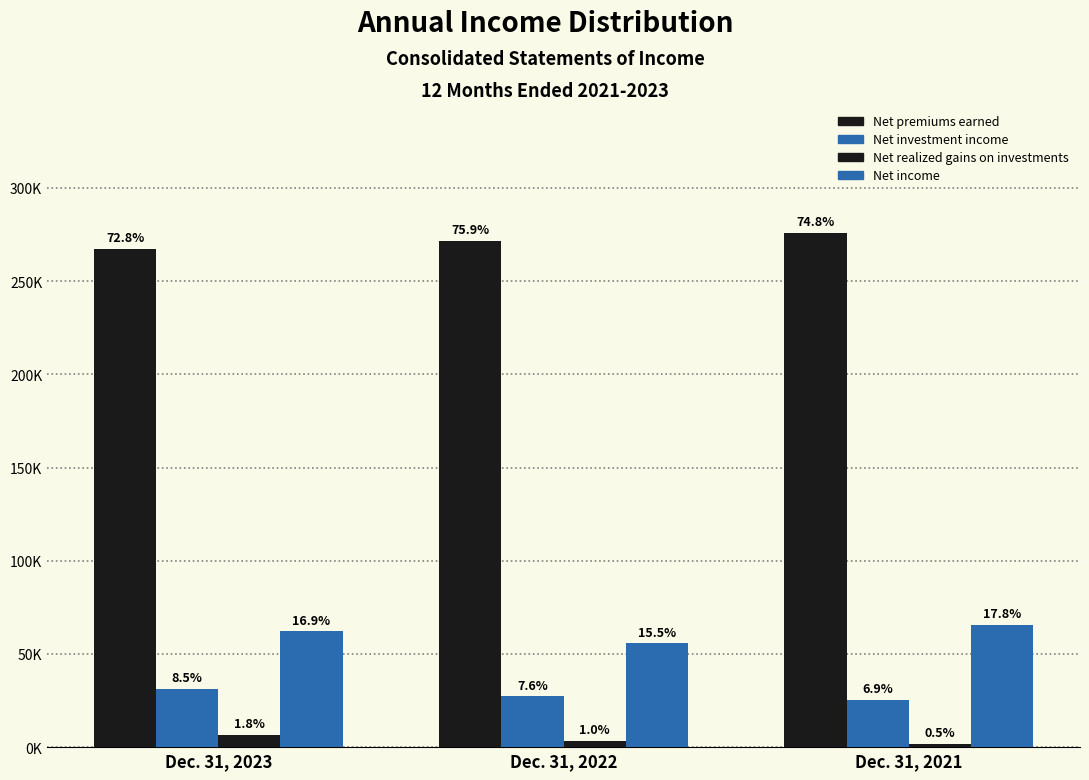

Does the chart contain stacked bars?

No